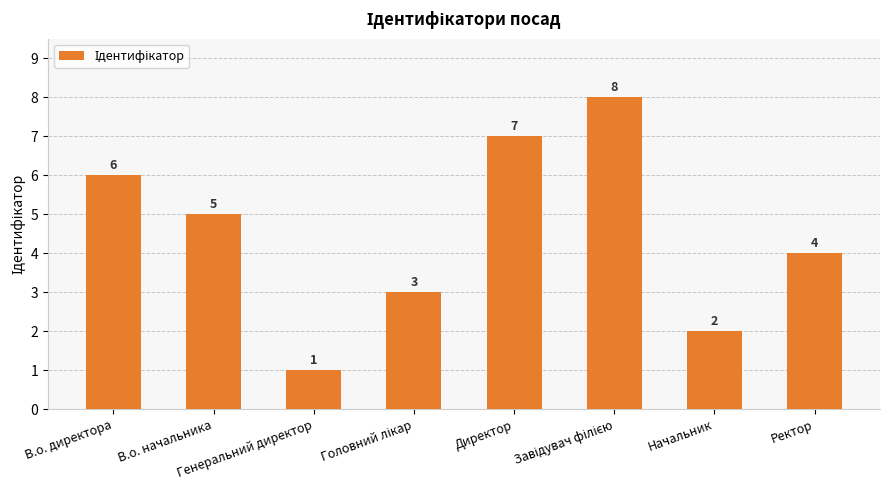

Reading left to right, extract all data points from this chart.

6	5	1	3	7	8	2	4